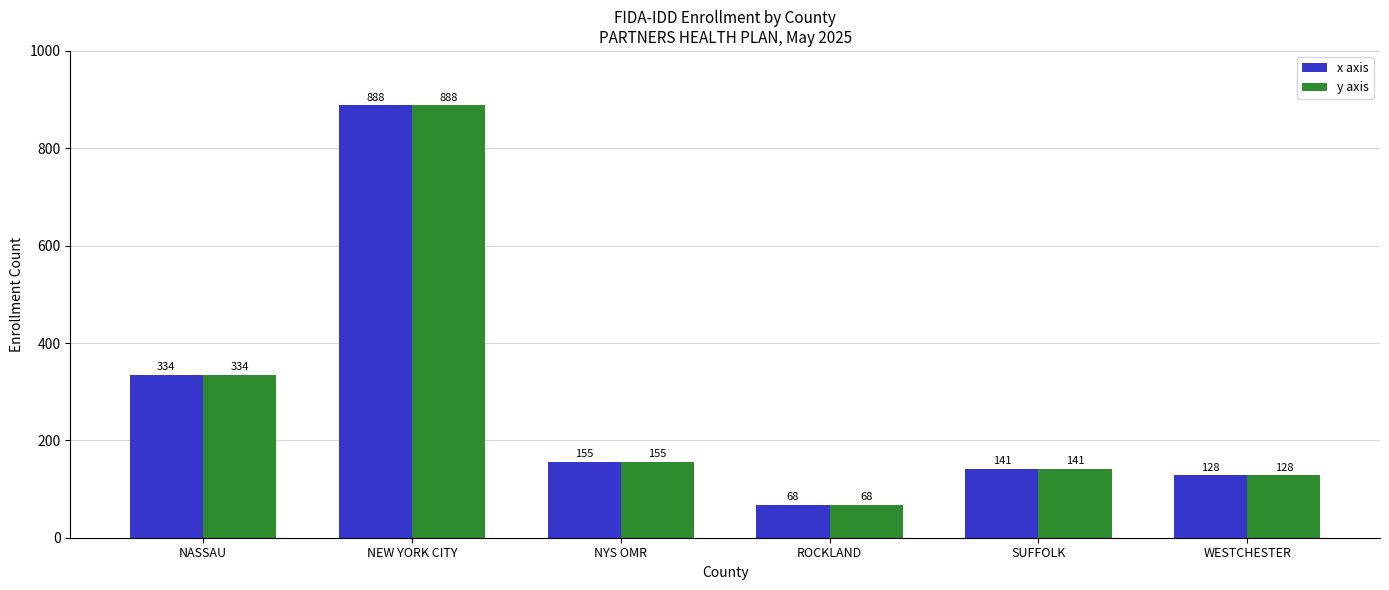

How many data points does each series have?

6